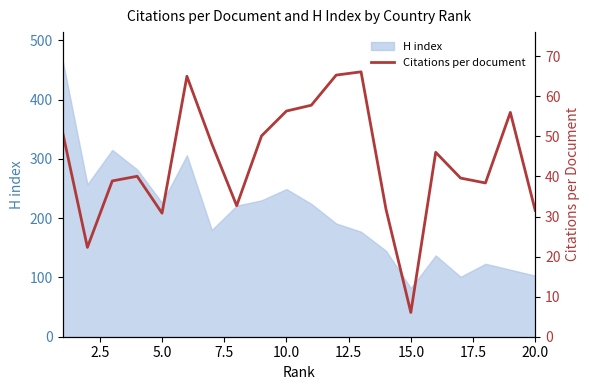

At which label does H index reach its minimum?

15.0